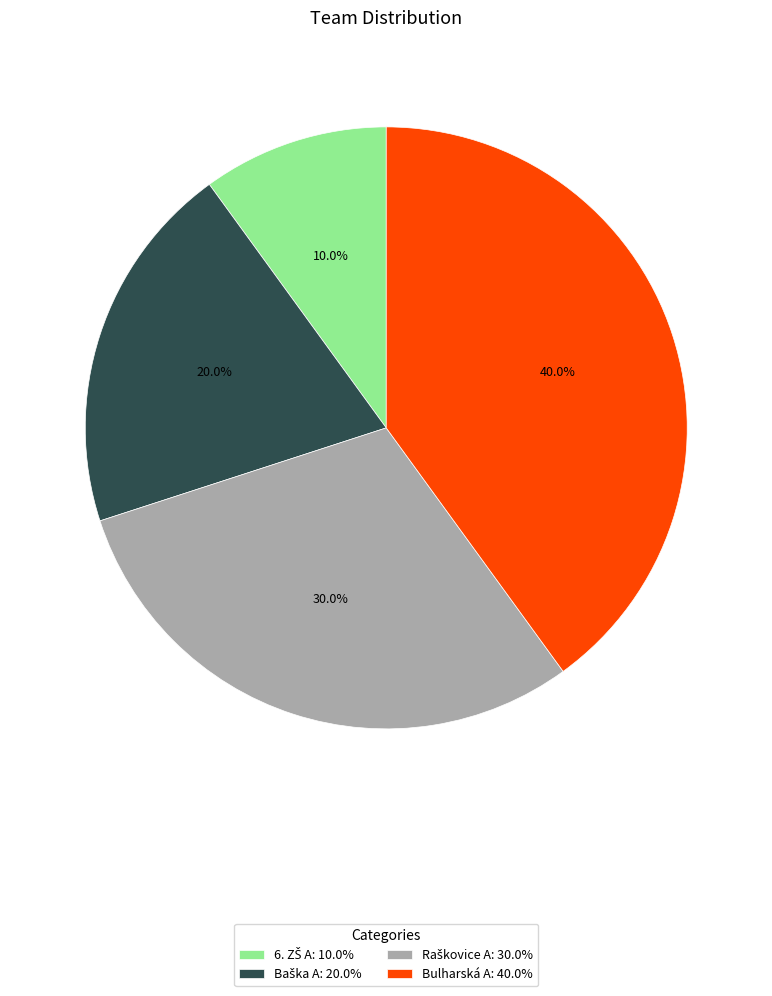

Does any single category account for the majority?

No